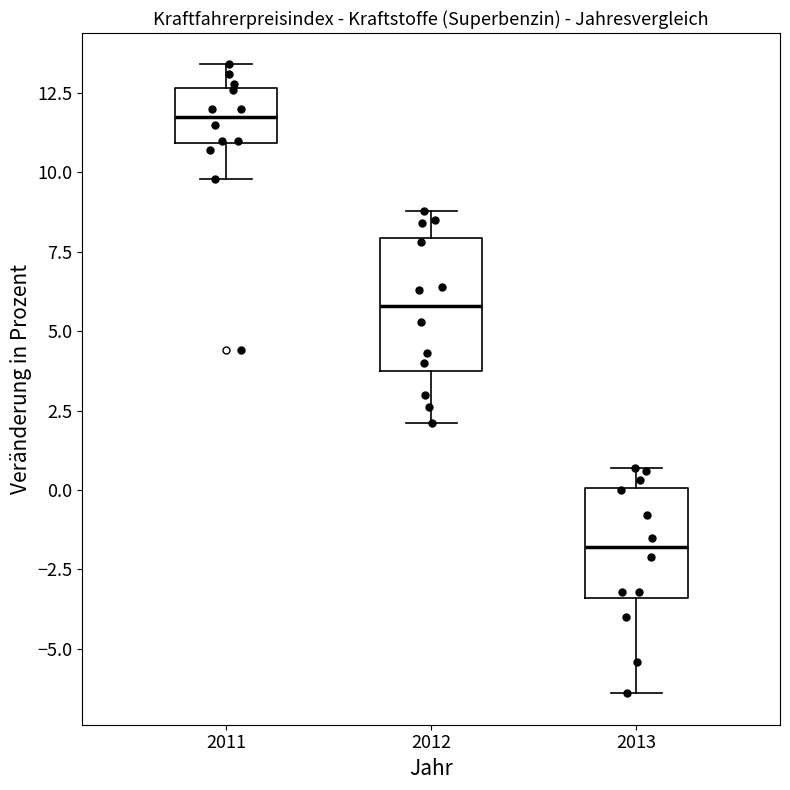

Reading left to right, read every box against the y-axis: the position of its median line, the range the box covers, and the ends of its whiskers. The values are not printed on the chart, so give them approximately, as read against the axis.

2011: median 12.0, box 11.0 to 12.5, whiskers 10.0 to 13.5
2012: median 6.0, box 4.0 to 8.0, whiskers 2.0 to 9.0
2013: median -2.0, box -3.5 to 0.0, whiskers -6.5 to 0.5